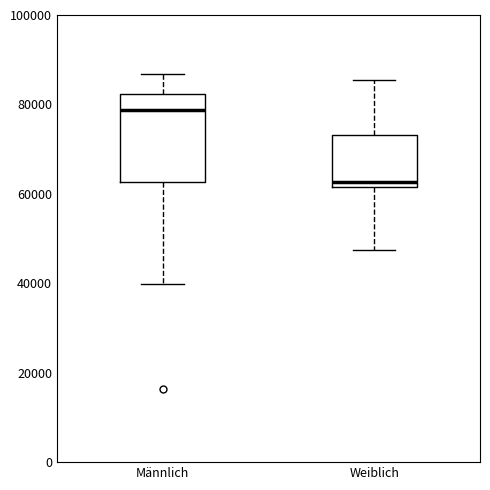

Reading left to right, transcribe this box plot: for each box, give where its median line is, the range the box spans, and where its two whiskers end, as read against the y-axis. The values are not printed on the chart, so give them approximately, as read against the axis.

Männlich: median 78000, box 62000 to 82000, whiskers 40000 to 86000
Weiblich: median 62000 (just above the box's lower edge), box 62000 to 74000, whiskers 48000 to 86000